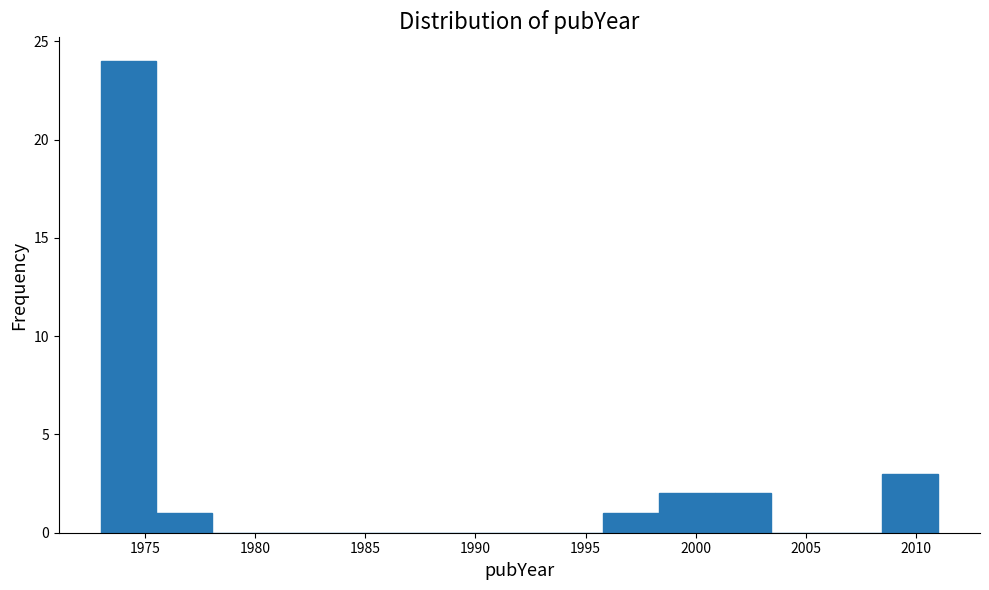

Reading left to right, transcribe this chart: for each bar, give the range it covers on the x-axis and its height. Neither the bar edges nor the heights are printed on the chart, so give them approximately, as read against the axes.

1973.0 to 1975.5: 24
1975.5 to 1978.0: 1
1978.0 to 1980.5: 0
1980.5 to 1983.0: 0
1983.0 to 1985.5: 0
1985.5 to 1988.0: 0
1988.0 to 1990.5: 0
1990.5 to 1993.5: 0
1993.5 to 1996.0: 0
1996.0 to 1998.5: 1
1998.5 to 2001.0: 2
2001.0 to 2003.5: 2
2003.5 to 2006.0: 0
2006.0 to 2008.5: 0
2008.5 to 2011.0: 3